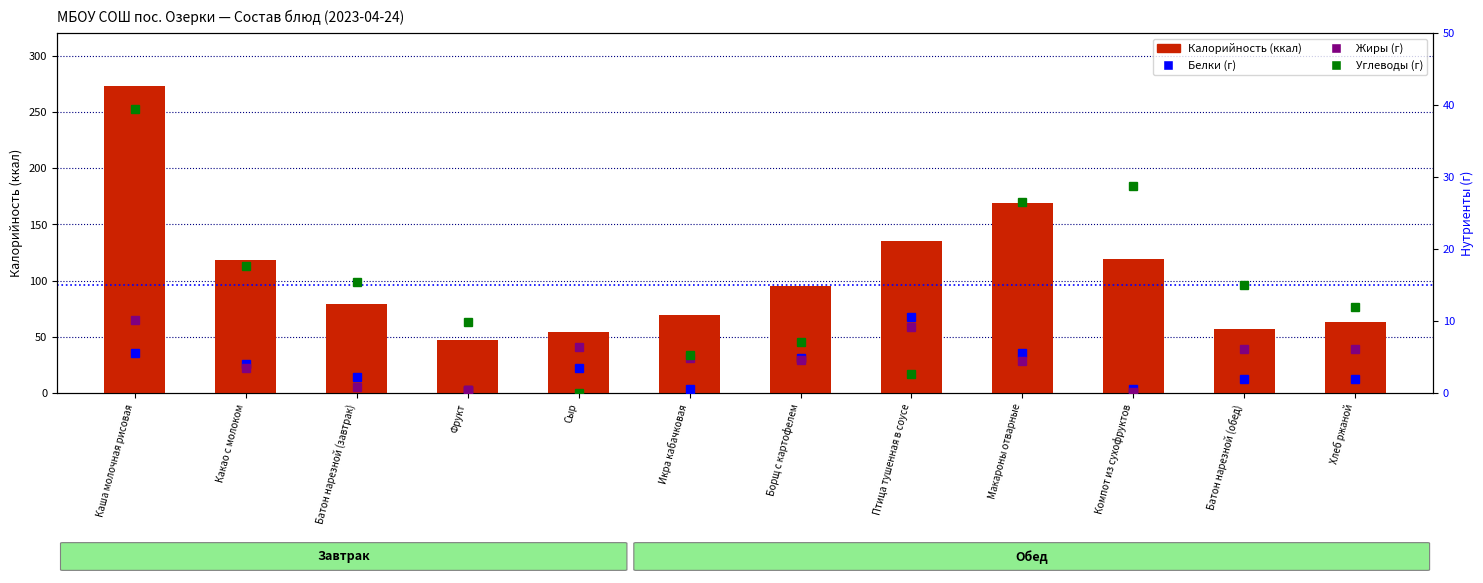

What position from the left is Каша молочная рисовая?

1